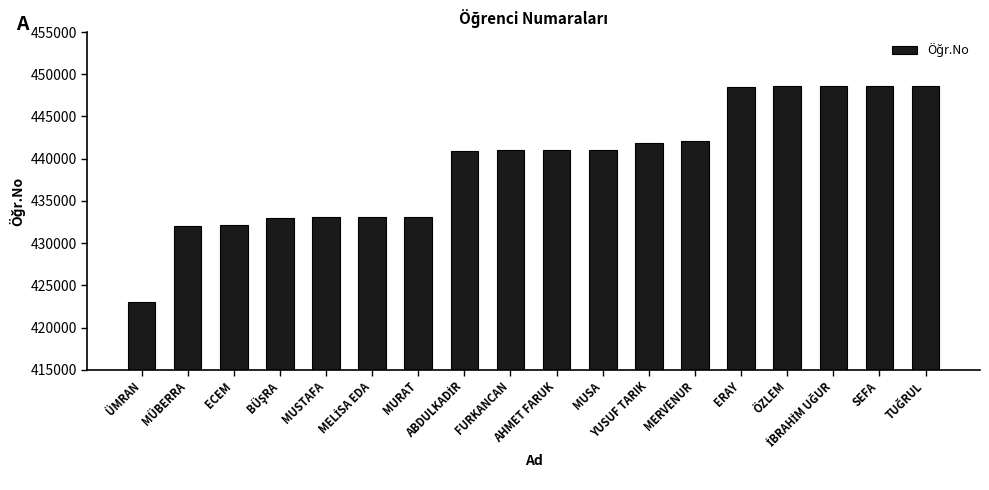

What is the sum of all values?

7910579